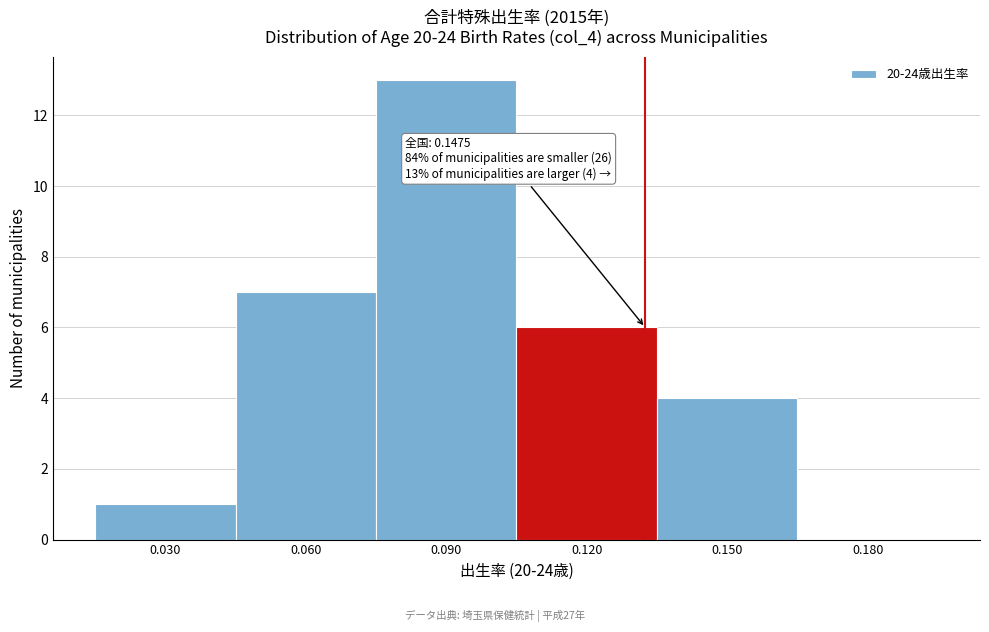

Reading right to left, transcribe all the data shown in this chart.

0.180=0	0.150=4	0.120=6	0.090=13	0.060=7	0.030=1